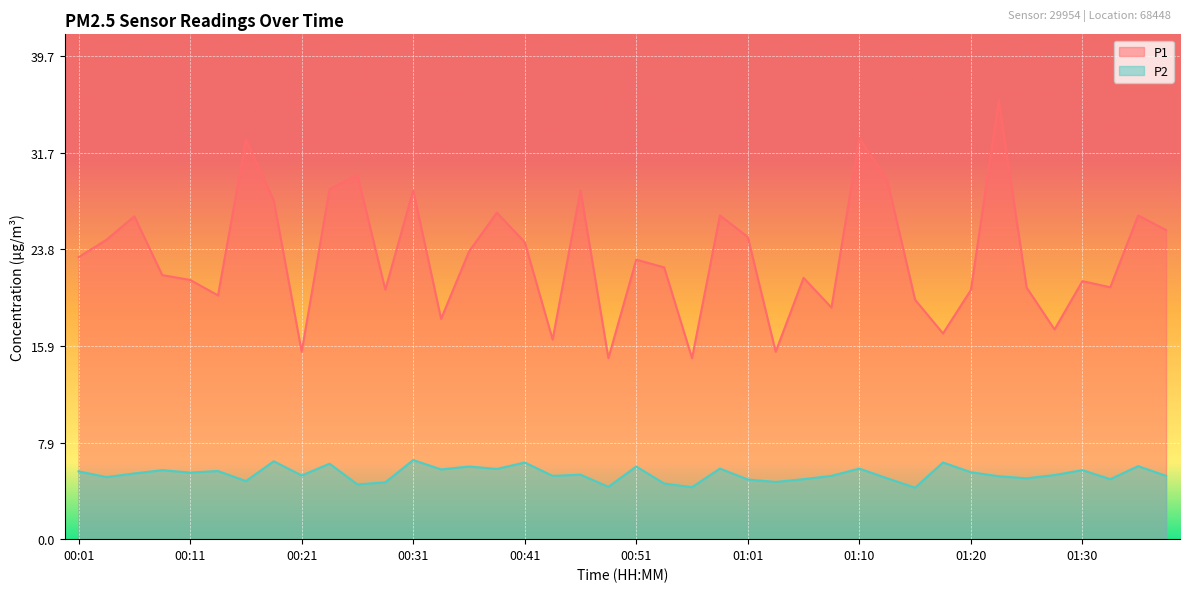

At how many categories does at least one series exceed 12?

40